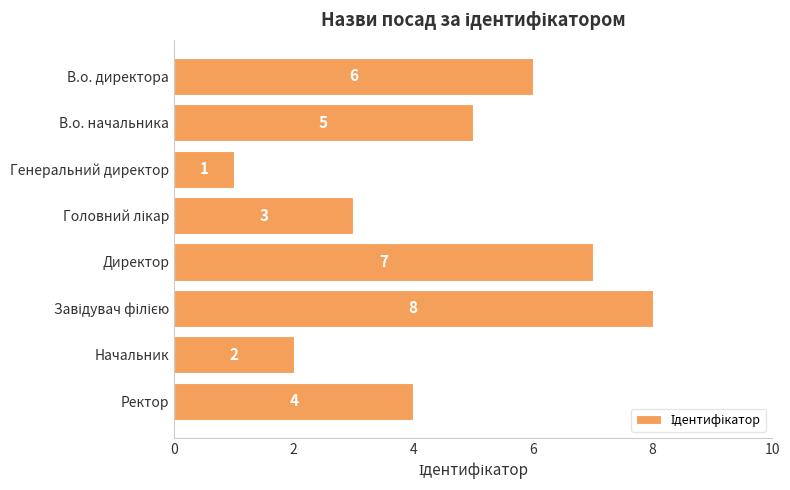

What is the label of the 2nd bar from the top?

В.о. начальника